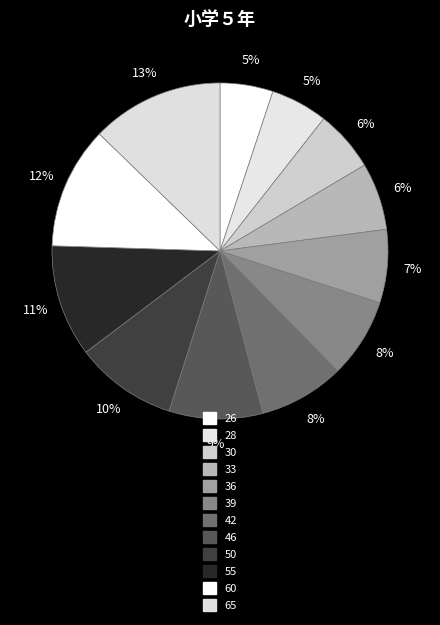

To the nearest percent, what is the difference between the 39 and 60 slice percentages?

4%